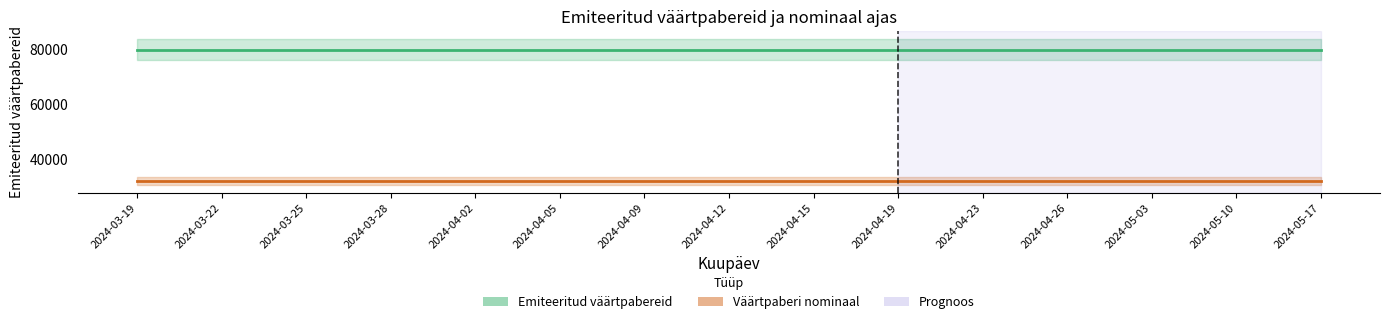

The value of Emiteeritud väärtpabereid at 2024-04-26 is 121203. True or false?

False